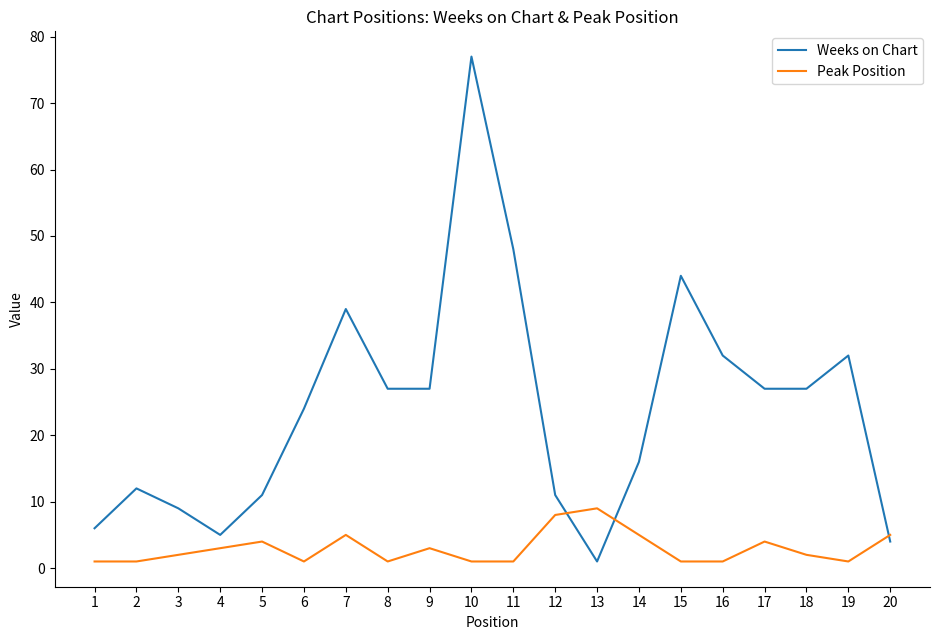

At which label does Weeks on Chart first exceed 27?

7